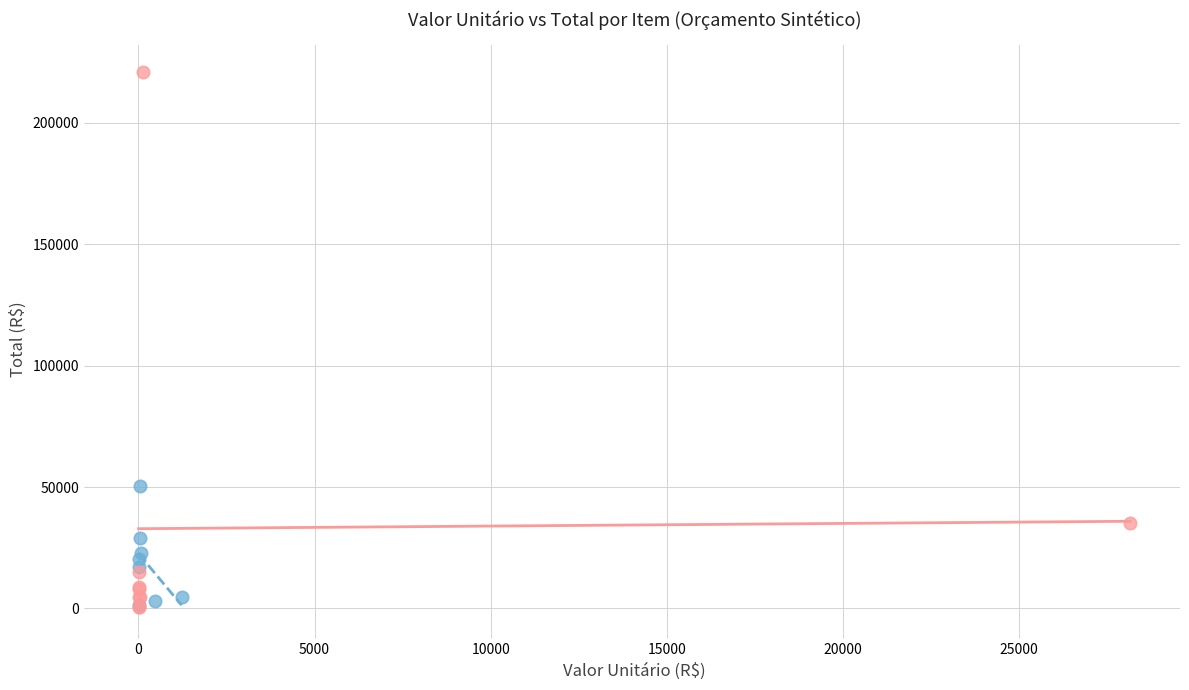

Which series reaches the maximum Y coordinate?

ORSE / SEINFRA / Próprio